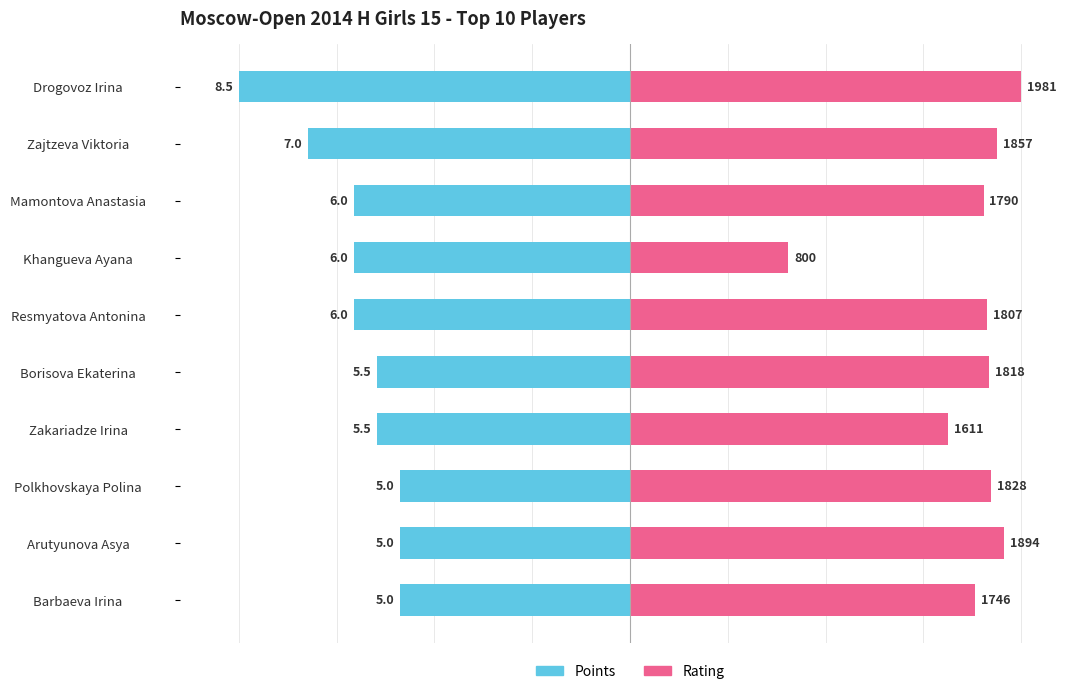

The Rating series shows 23.5 at Drogovoz Irina. True or false?

False